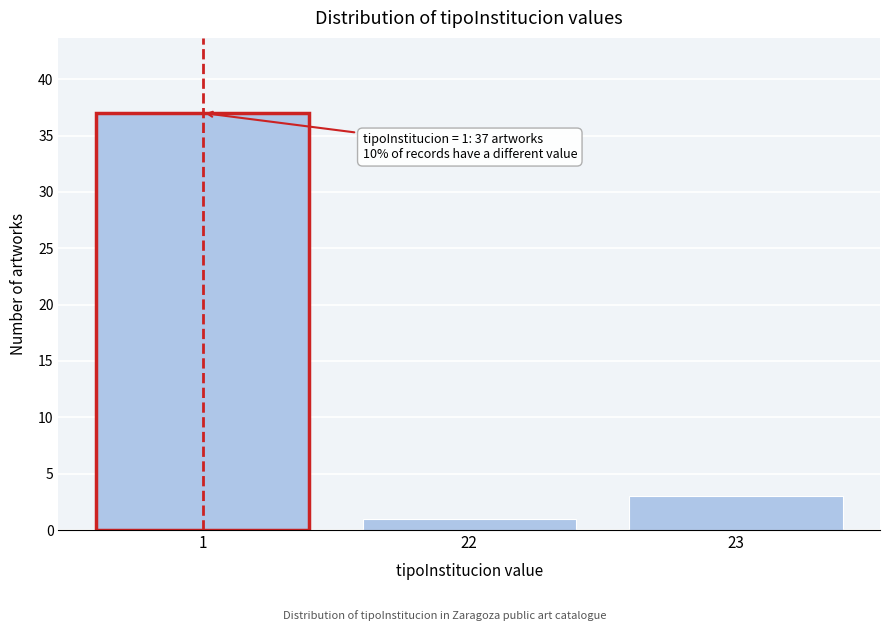

Reading left to right, extract all data points from this chart.

1=37	22=1	23=3